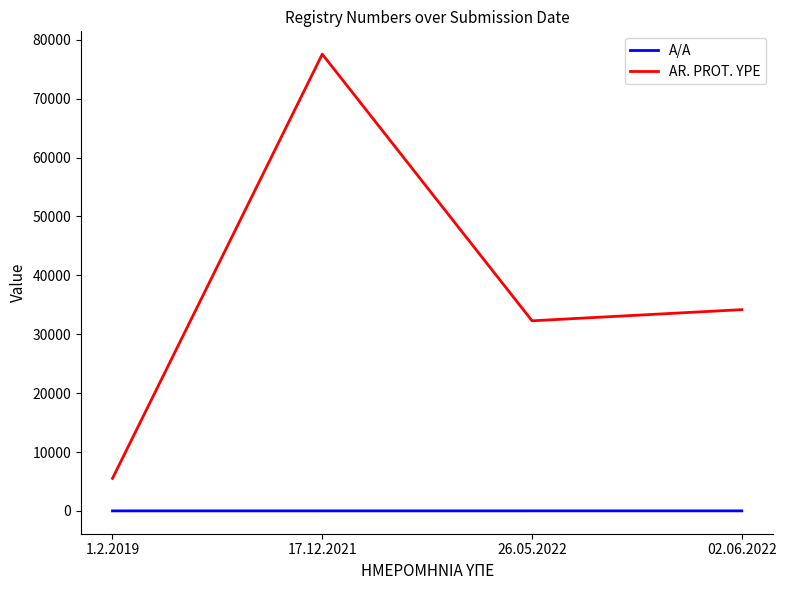

At how many categories does at least one series exceed 1437?

4